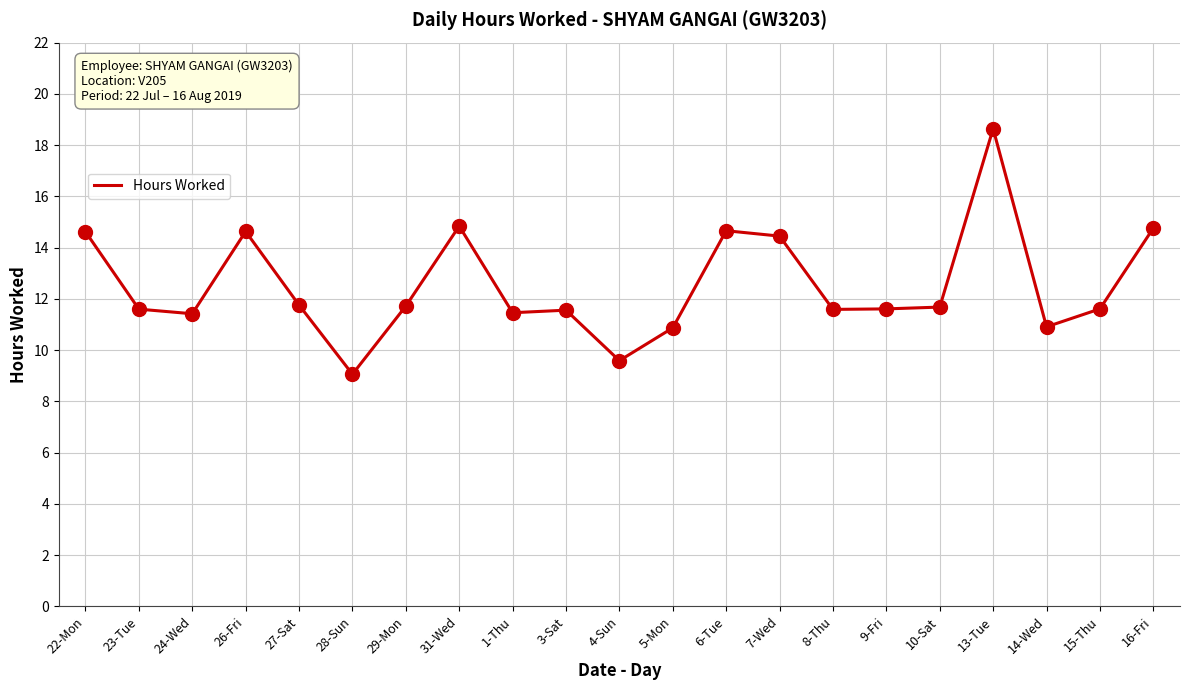

What is the change in value from 29-Mon to 14-Wed?

-0.8